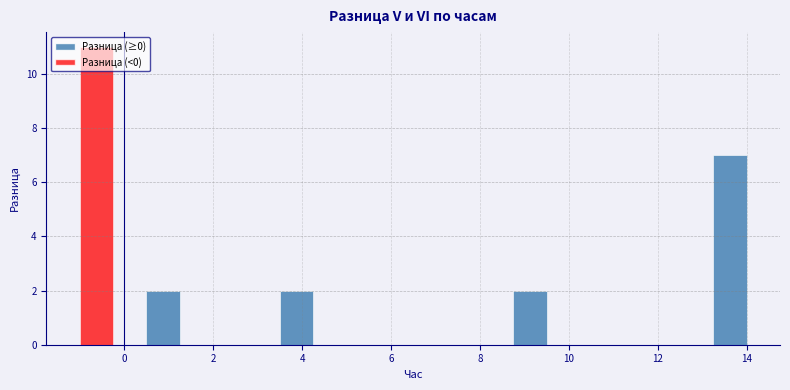

Around what value on the x-axis is the tallest bar? Give the approximate position of its centre, as read against the axis.

-0.6